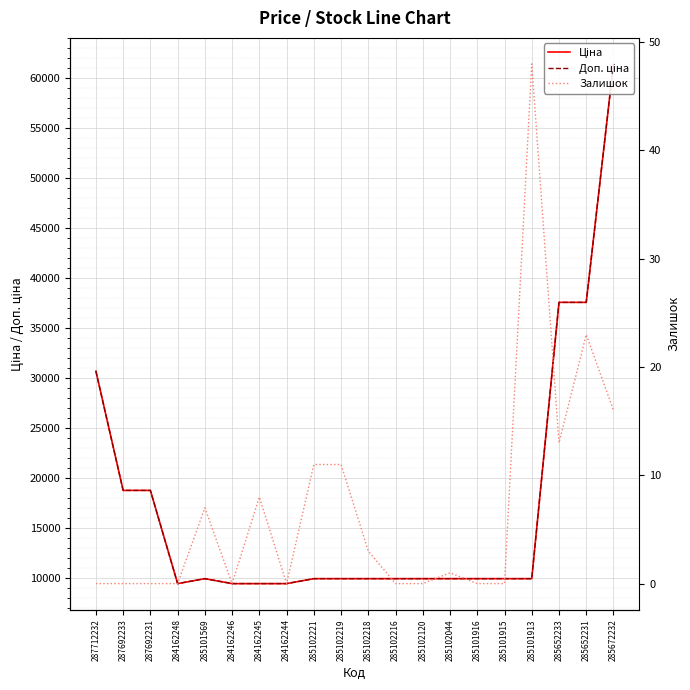

What value does the Доп. ціна series have at 285102120?

9975.0